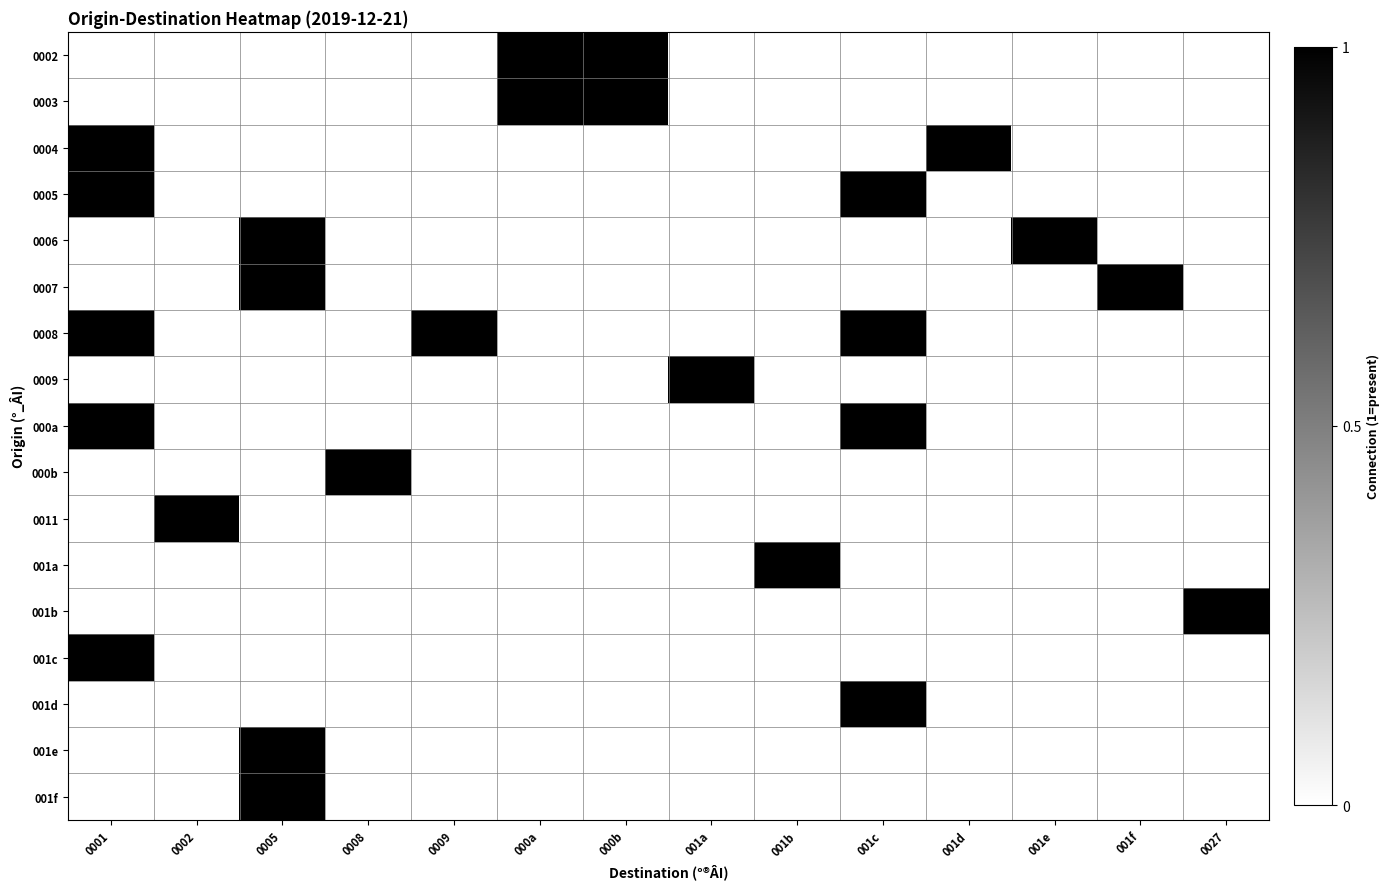

What is the total value across all series at 0001?

5